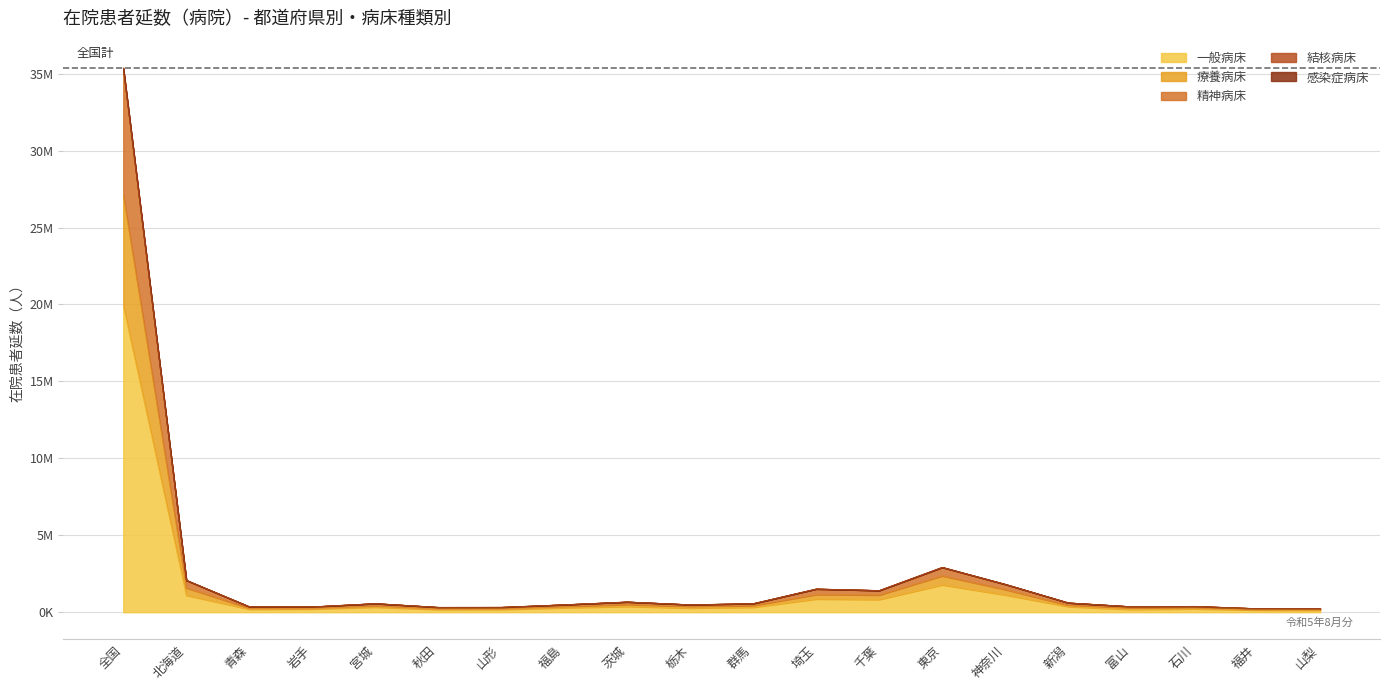

True or false: 療養病床 has a value of 2035472 at 千葉.

False